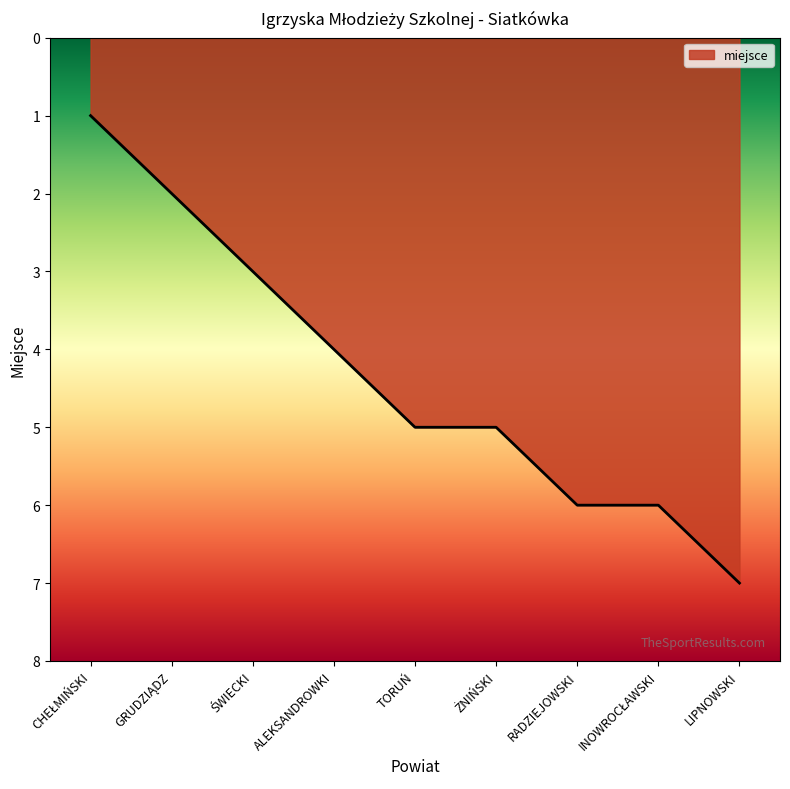

The chart shows a value of 2 at TORUŃ. True or false?

False